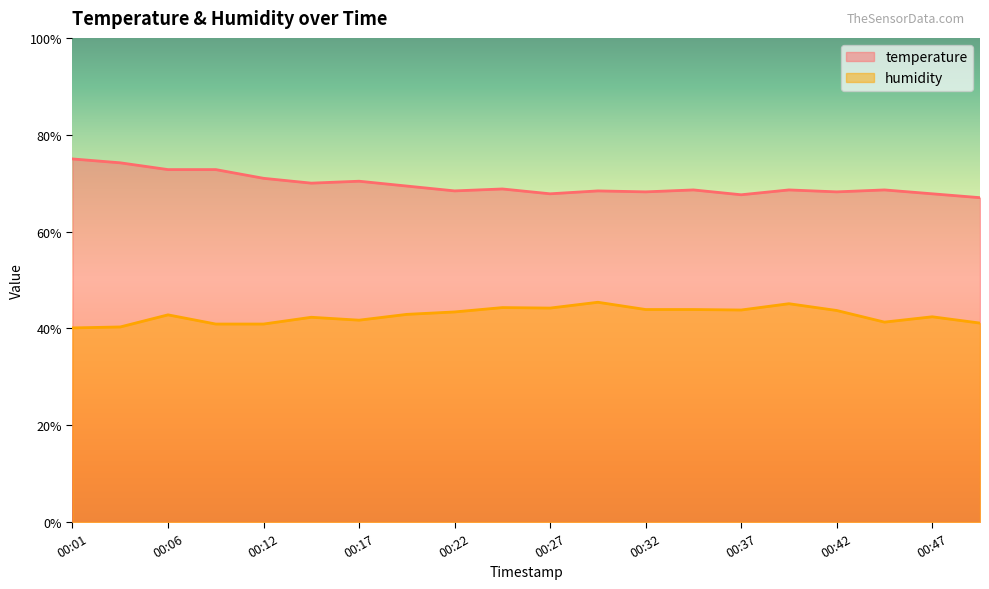

What is the difference between the maximum and minimum values in the humidity series?

5.3